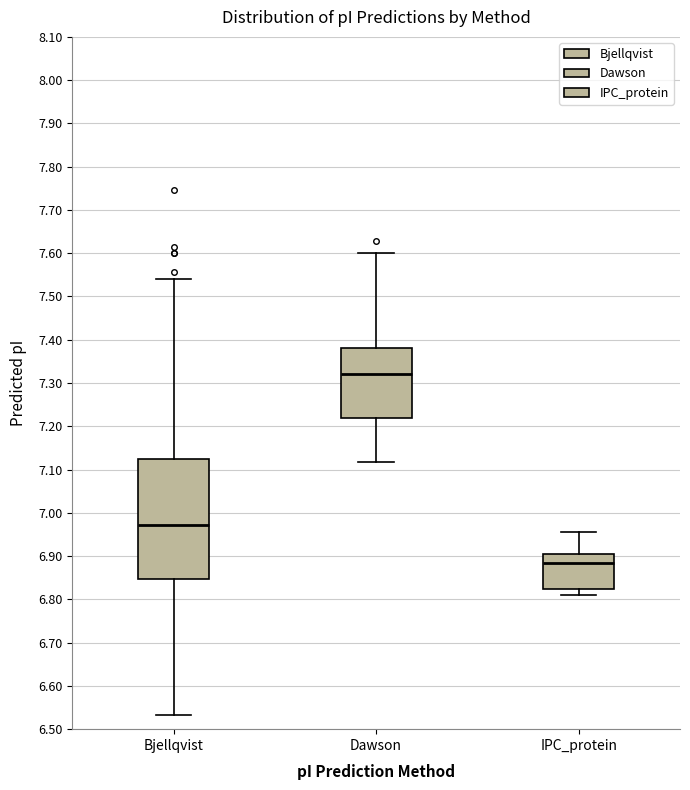

Reading left to right, read every box against the y-axis: the position of its median line, the range the box covers, and the ends of its whiskers. The values are not printed on the chart, so give them approximately, as read against the axis.

Bjellqvist: median 6.97, box 6.85 to 7.12, whiskers 6.53 to 7.54
Dawson: median 7.32, box 7.22 to 7.38, whiskers 7.12 to 7.60
IPC_protein: median 6.88, box 6.83 to 6.91, whiskers 6.81 to 6.96